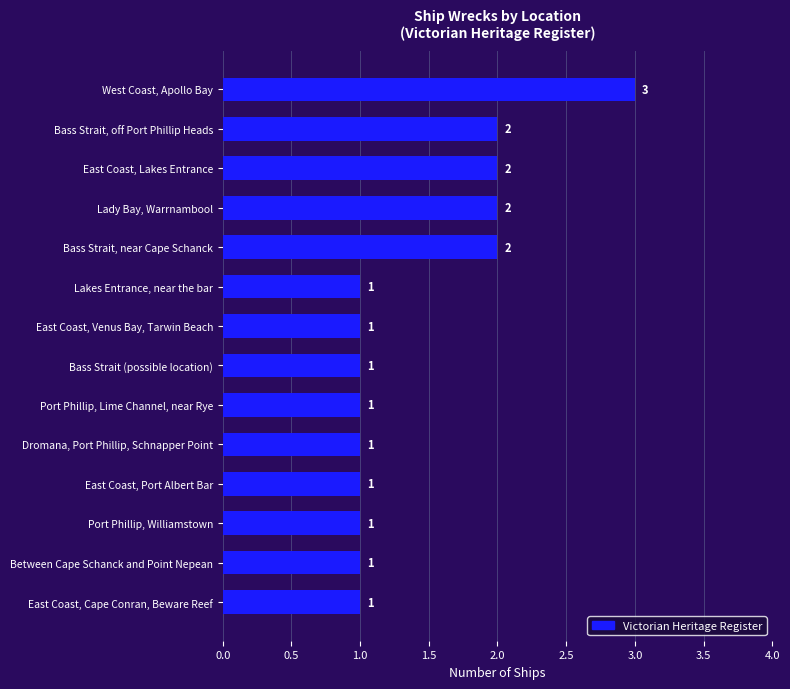

What is the ratio of the value at Port Phillip, Williamstown to the value at Lady Bay, Warrnambool?

0.5